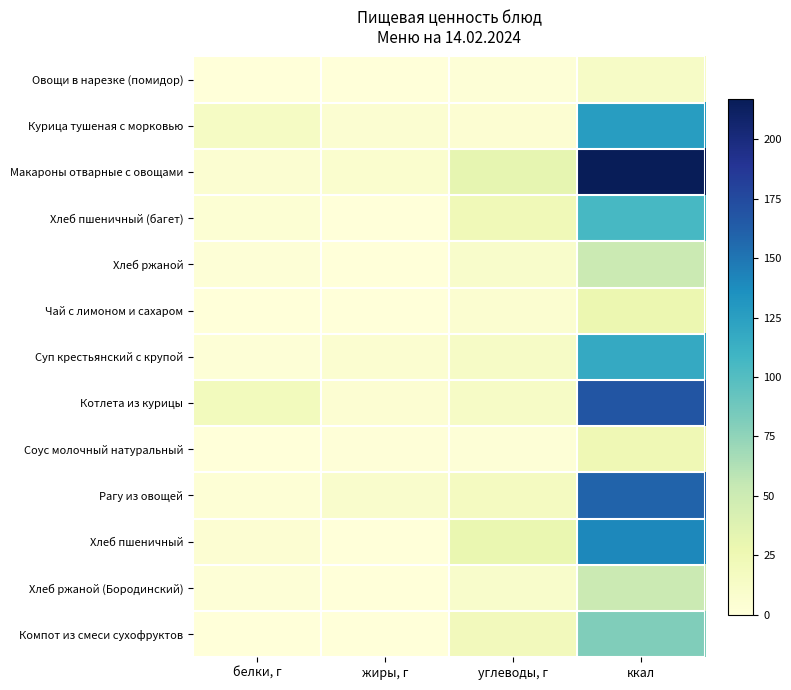

Reading left to right, what are all the values shown in this chart?

Овощи в нарезке (помидор): белки, г=0.7	жиры, г=0.1	углеводы, г=2.3	ккал=12.8
Курица тушеная с морковью: белки, г=14.1	жиры, г=5.8	углеводы, г=4.4	ккал=126.4
Макароны отварные с овощами: белки, г=5.6	жиры, г=7.3	углеводы, г=31.8	ккал=217.0
Хлеб пшеничный (багет): белки, г=3.4	жиры, г=0.4	углеводы, г=22.1	ккал=105.5
Хлеб ржаной: белки, г=2.0	жиры, г=0.4	углеводы, г=10.0	ккал=51.2
Чай с лимоном и сахаром: белки, г=0.2	жиры, г=0.1	углеводы, г=6.6	ккал=27.9
Суп крестьянский с крупой: белки, г=2.4	жиры, г=6.3	углеводы, г=12.9	ккал=117.8
Котлета из курицы: белки, г=19.2	жиры, г=4.3	углеводы, г=13.5	ккал=168.5
Соус молочный натуральный: белки, г=0.7	жиры, г=1.5	углеводы, г=1.9	ккал=23.8
Рагу из овощей: белки, г=3.4	жиры, г=8.9	углеводы, г=16.3	ккал=160.1
Хлеб пшеничный: белки, г=4.6	жиры, г=0.5	углеводы, г=29.5	ккал=140.6
Хлеб ржаной (Бородинский): белки, г=2.0	жиры, г=0.4	углеводы, г=10.0	ккал=51.2
Компот из смеси сухофруктов: белки, г=0.5	жиры, г=0.0	углеводы, г=19.8	ккал=81.0